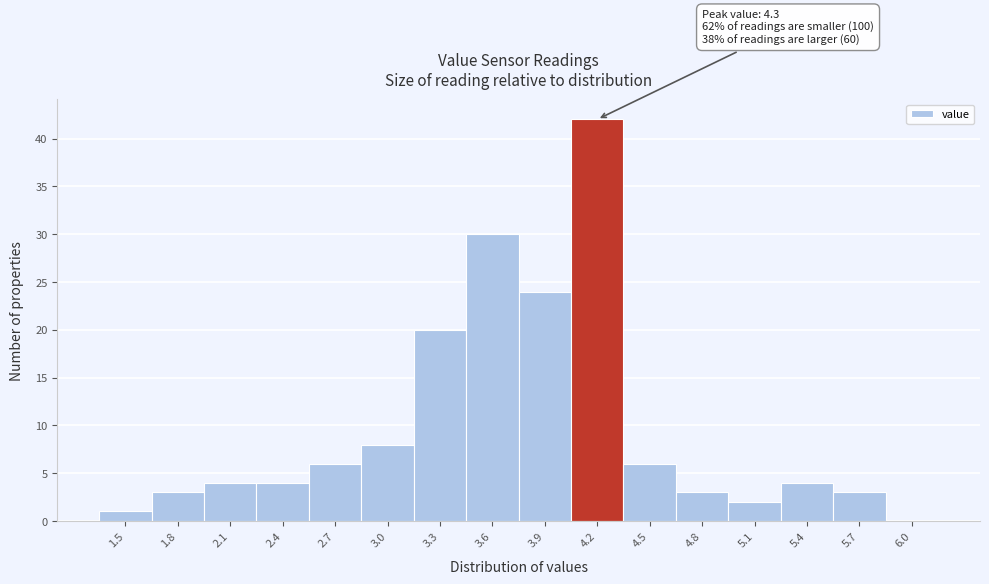

Reading left to right, list all the values displayed in this chart.

1.5=1	1.8=3	2.1=4	2.4=4	2.7=6	3.0=8	3.3=20	3.6=30	3.9=24	4.2=42	4.5=6	4.8=3	5.1=2	5.4=4	5.7=3	6.0=0